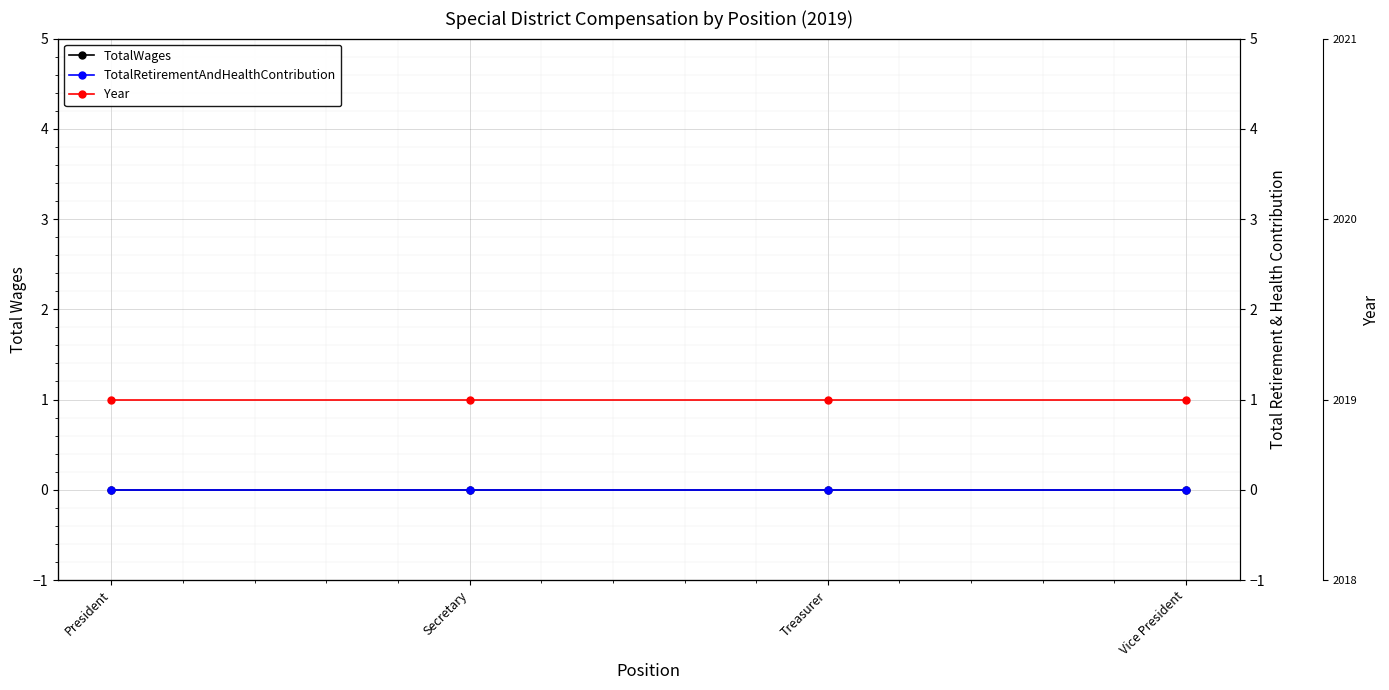

What is the label of the 1st point from the left?

President